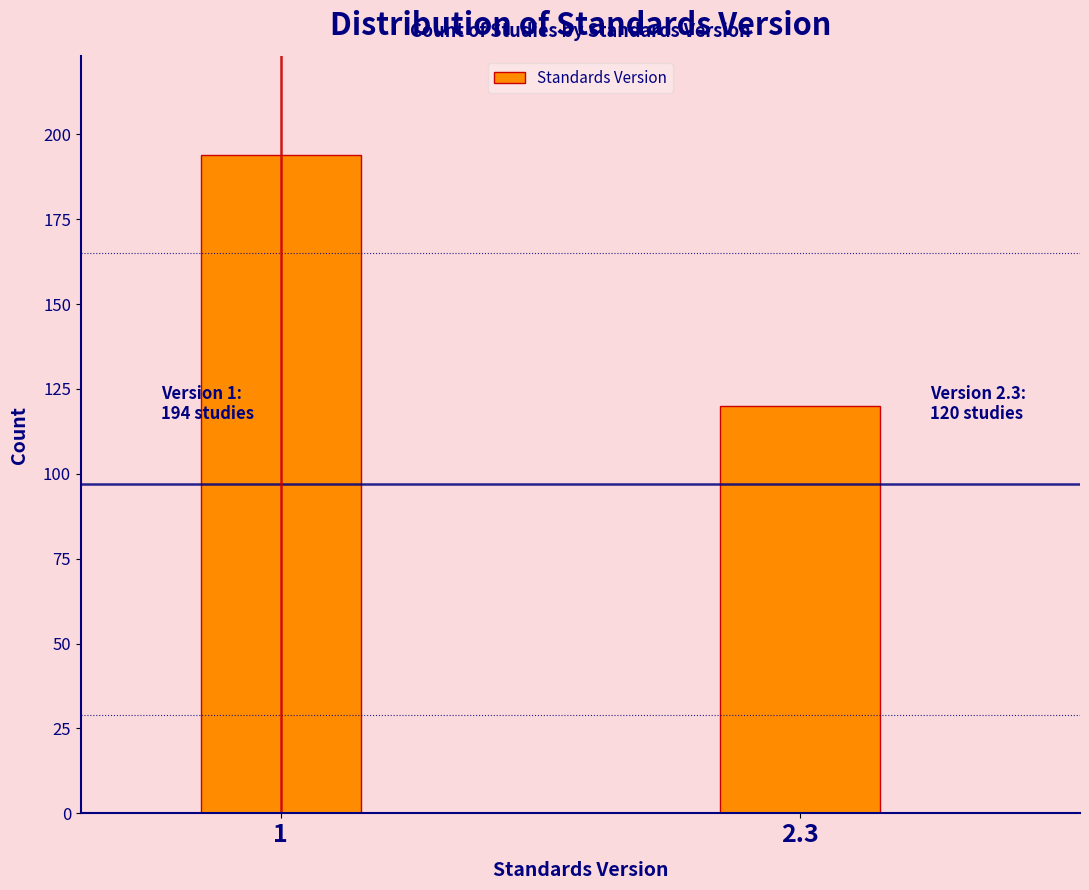

Reading left to right, what are all the values shown in this chart?

1=194	2.3=120